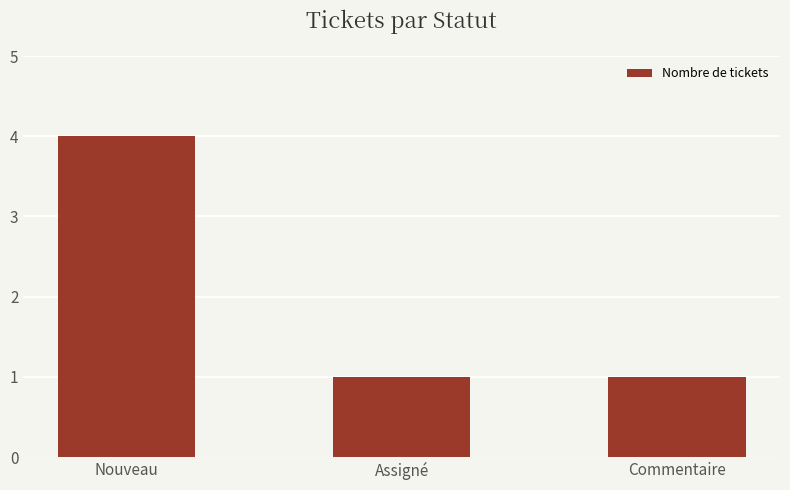

Reading left to right, transcribe all the data shown in this chart.

4	1	1